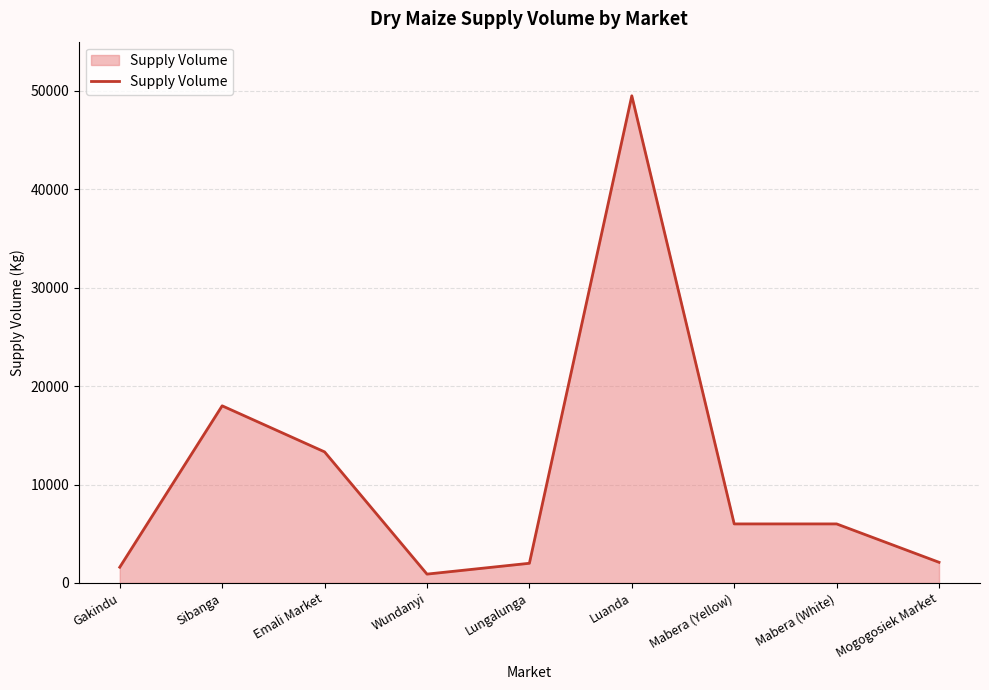

What is the change in value from Mabera (Yellow) to Mogogosiek Market?

-3900